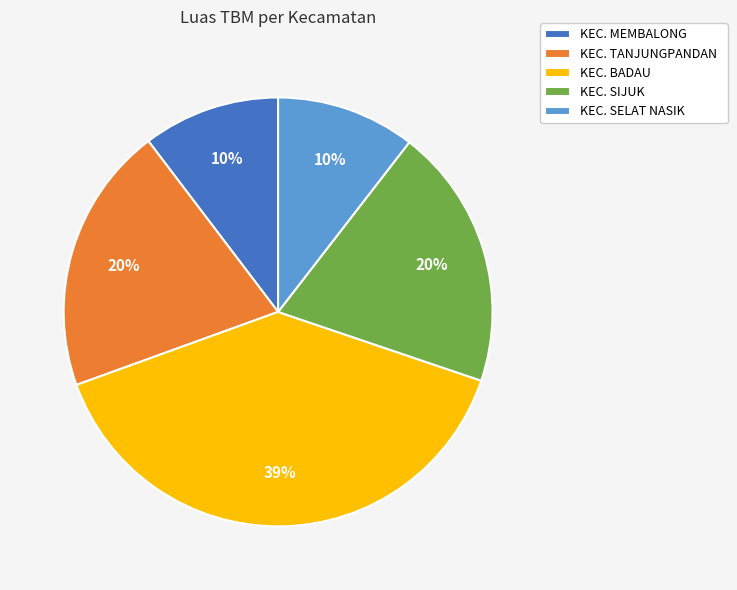

Which category has the biggest portion of the pie?

KEC. BADAU